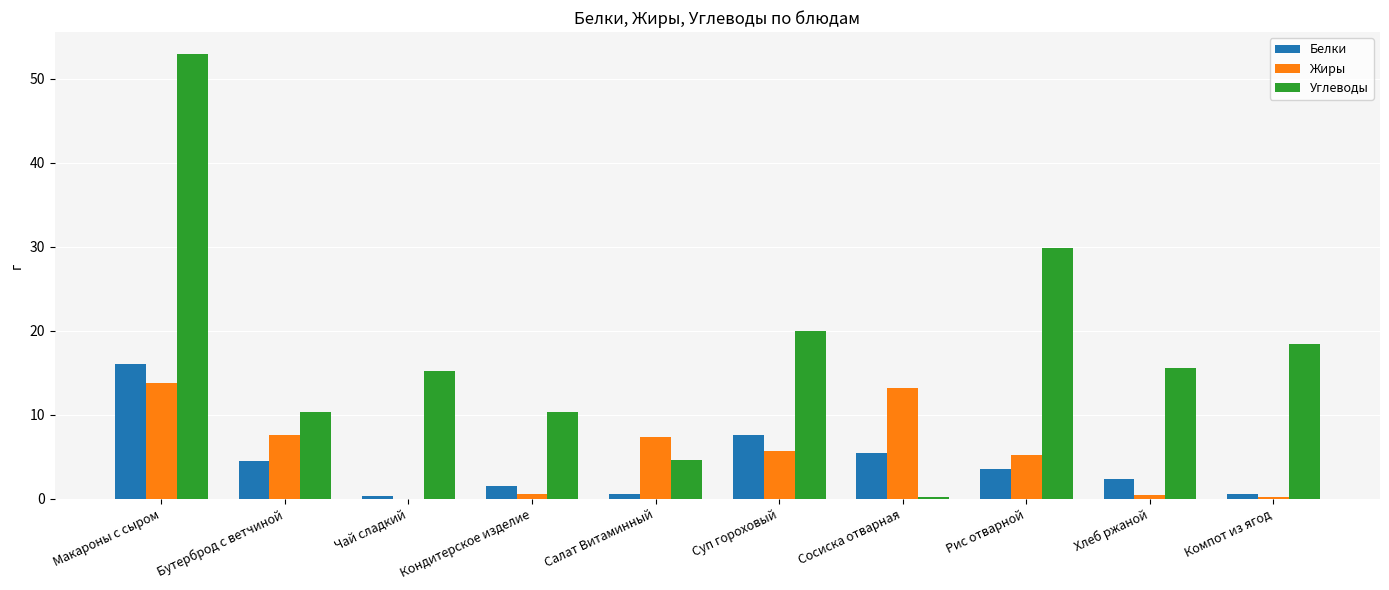

The value of Углеводы at Хлеб ржаной is 15.6. True or false?

True